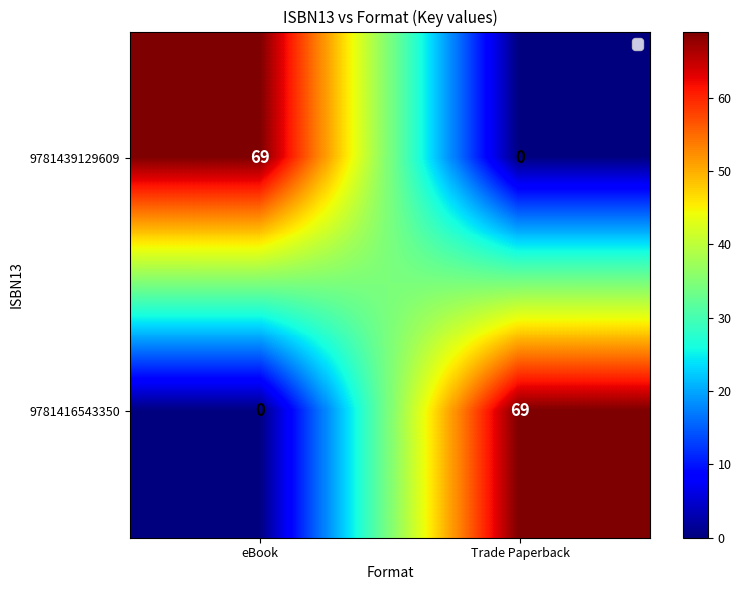

At which label does 9781439129609 reach its minimum?

Trade Paperback